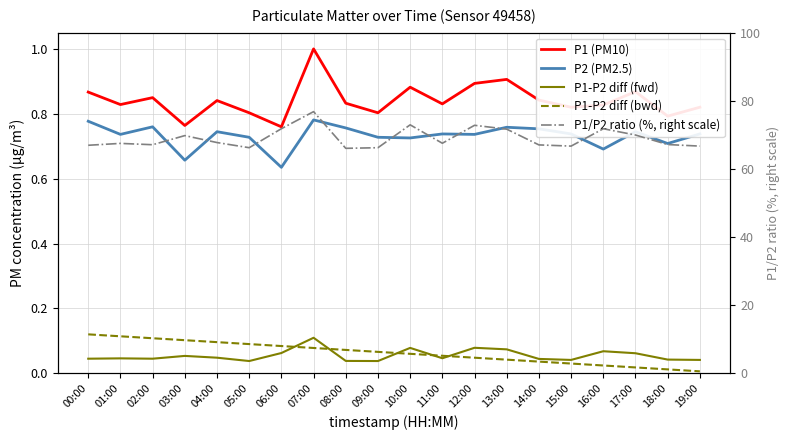

How many distinct data groups are displayed?

5